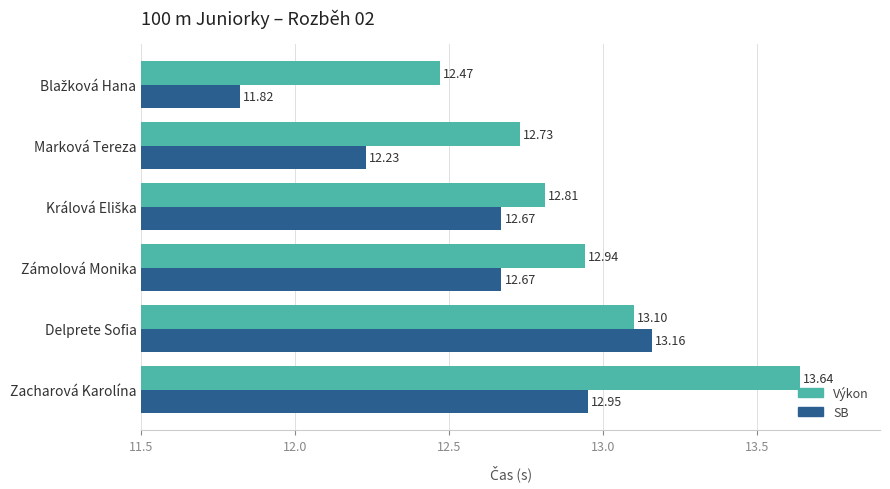

At which label is Výkon closest to 13?

Zámolová Monika